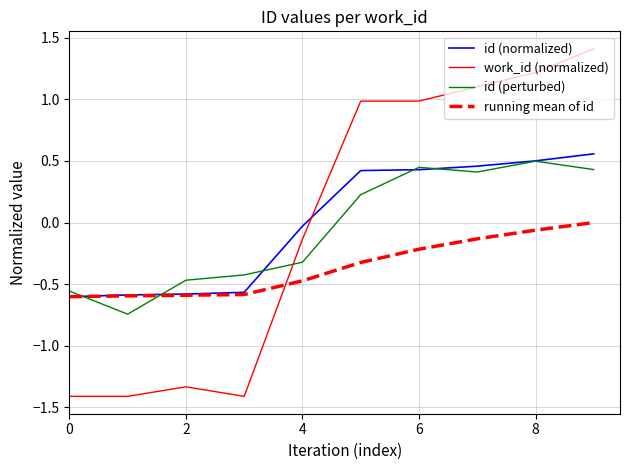

How many times do work_id (normalized) and running mean of id cross each other?

1